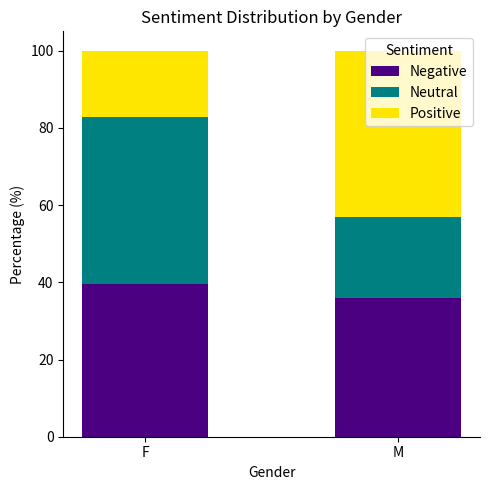

What is the total value across all series at F?

100.0